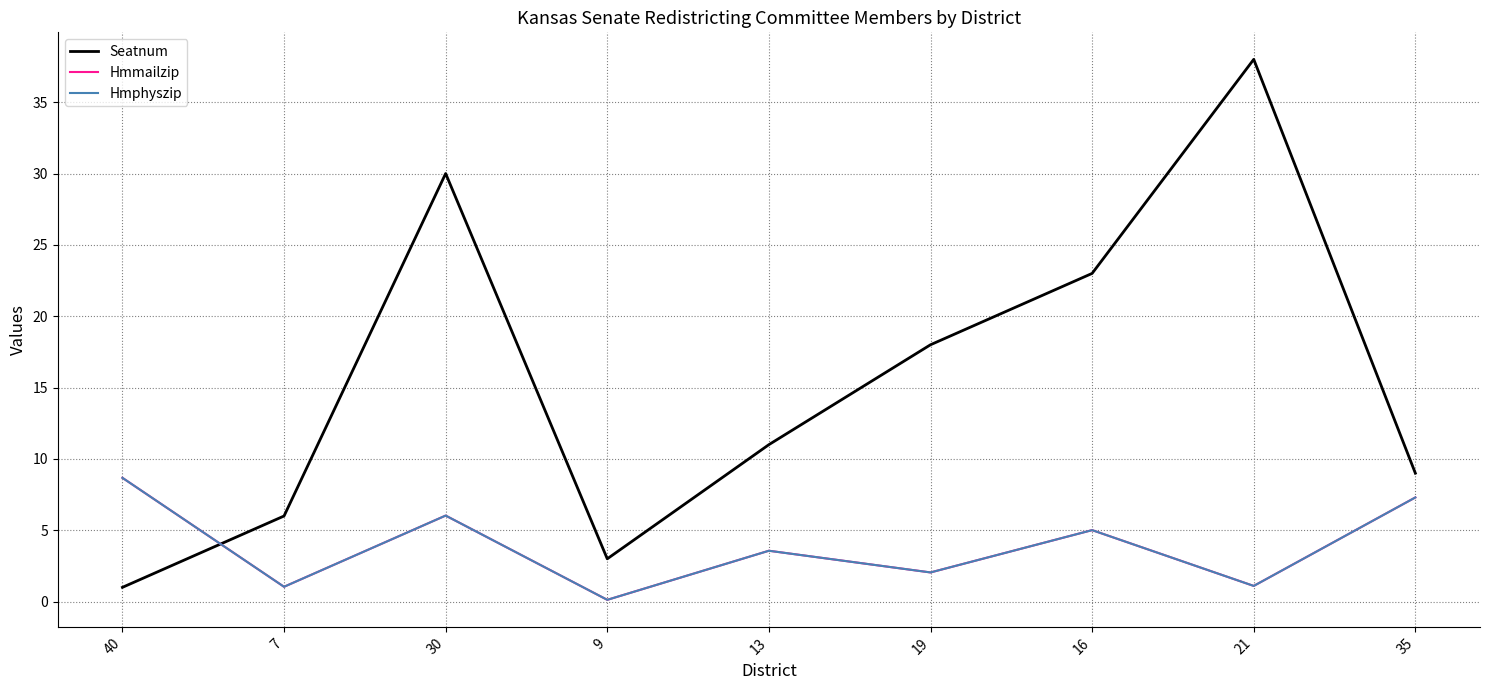

Reading left to right, list all the values displayed in this chart.

Seatnum: 40=1.0	7=6.0	30=30.0	9=3.0	13=11.0	19=18.0	16=23.0	21=38.0	35=9.0
Hmmailzip: 40=8.7	7=1.0	30=6.0	9=0.1	13=3.6	19=2.0	16=5.0	21=1.1	35=7.3
Hmphyszip: 40=8.7	7=1.0	30=6.0	9=0.1	13=3.6	19=2.0	16=5.0	21=1.1	35=7.3